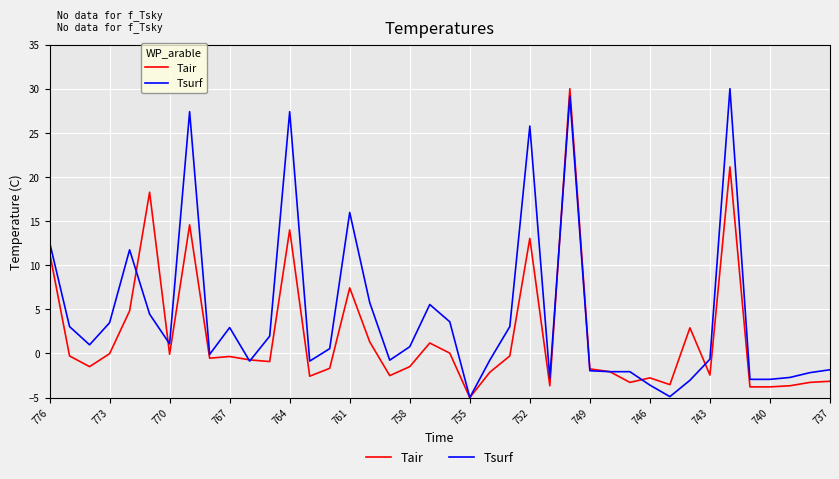

Where does the Tsurf series first go above 0?

776